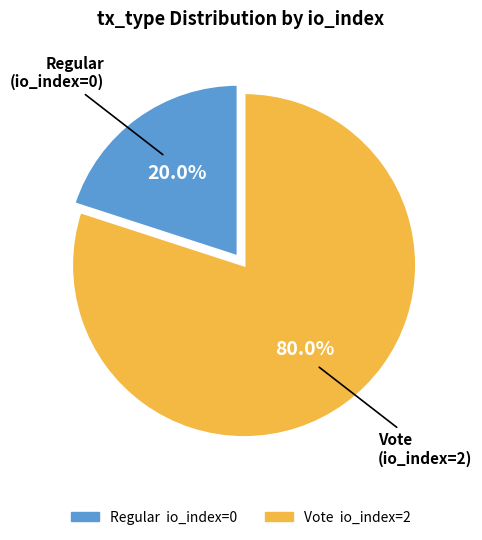

To the nearest percent, what is the difference between the largest and smallest slice percentages?

60%